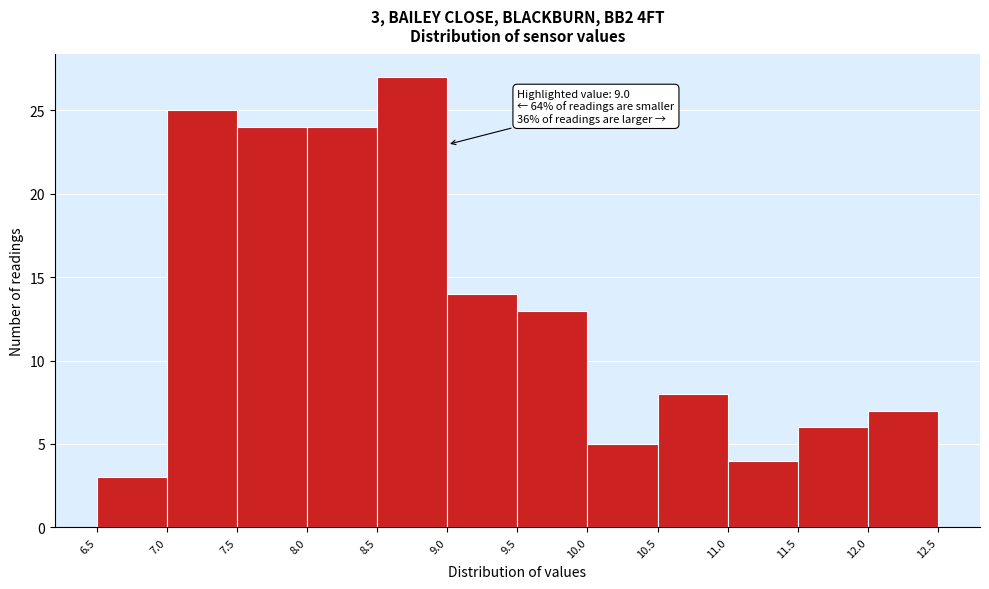

Over which range of the x-axis is the bar tallest?

8.5 to 9.0